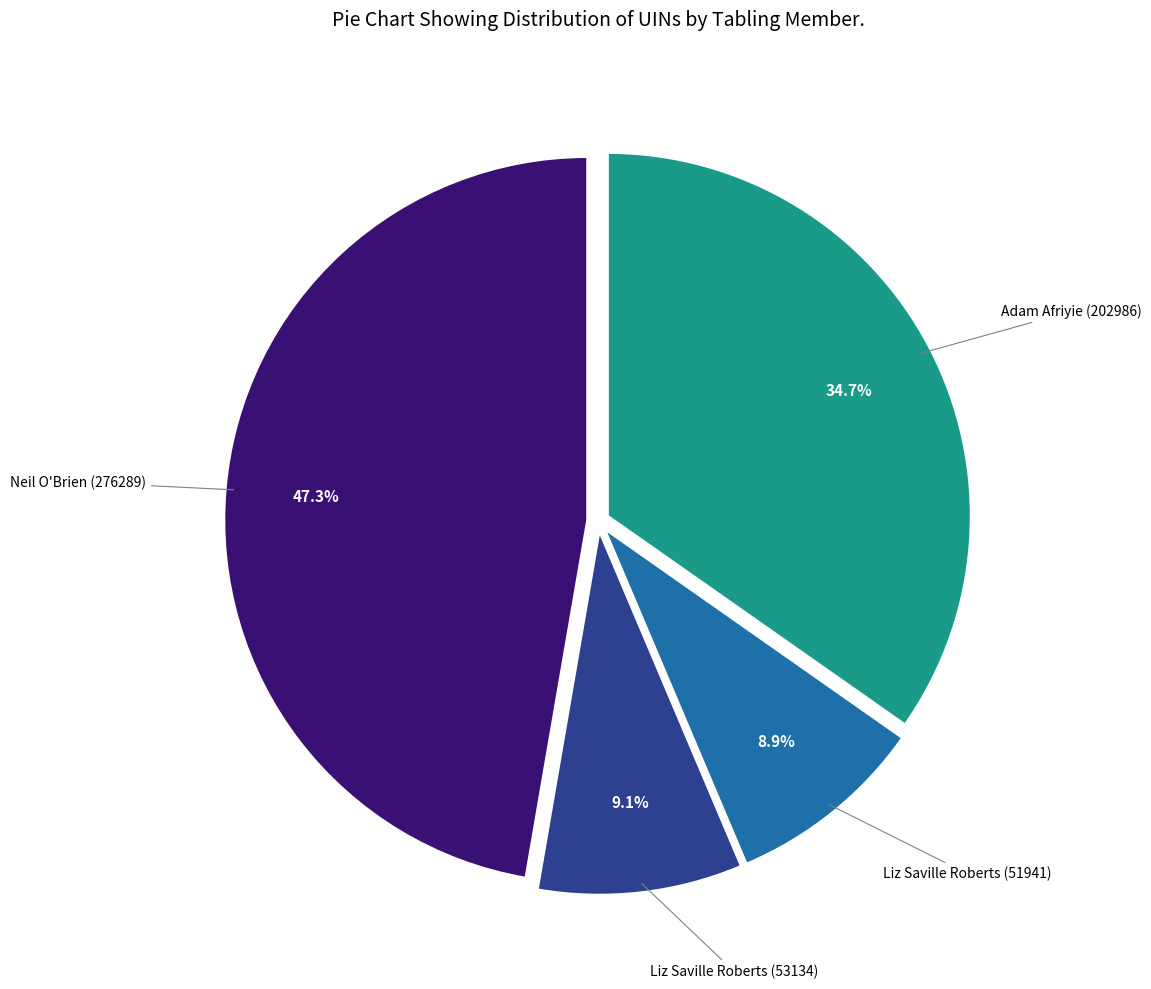

Does any single category account for the majority?

No